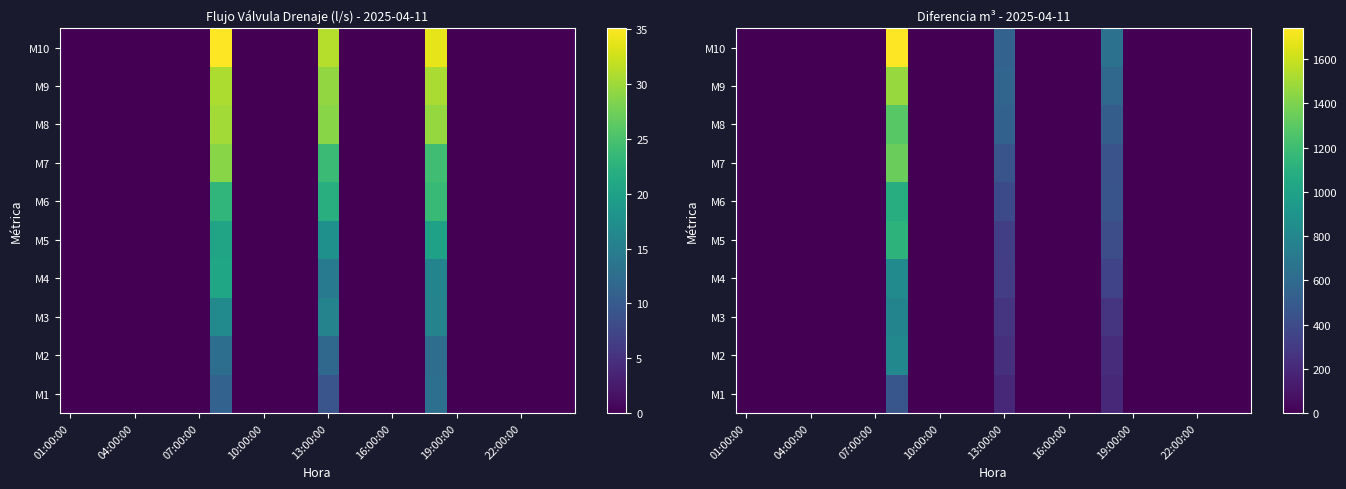

How many values in the M2 series exceed 0?

3